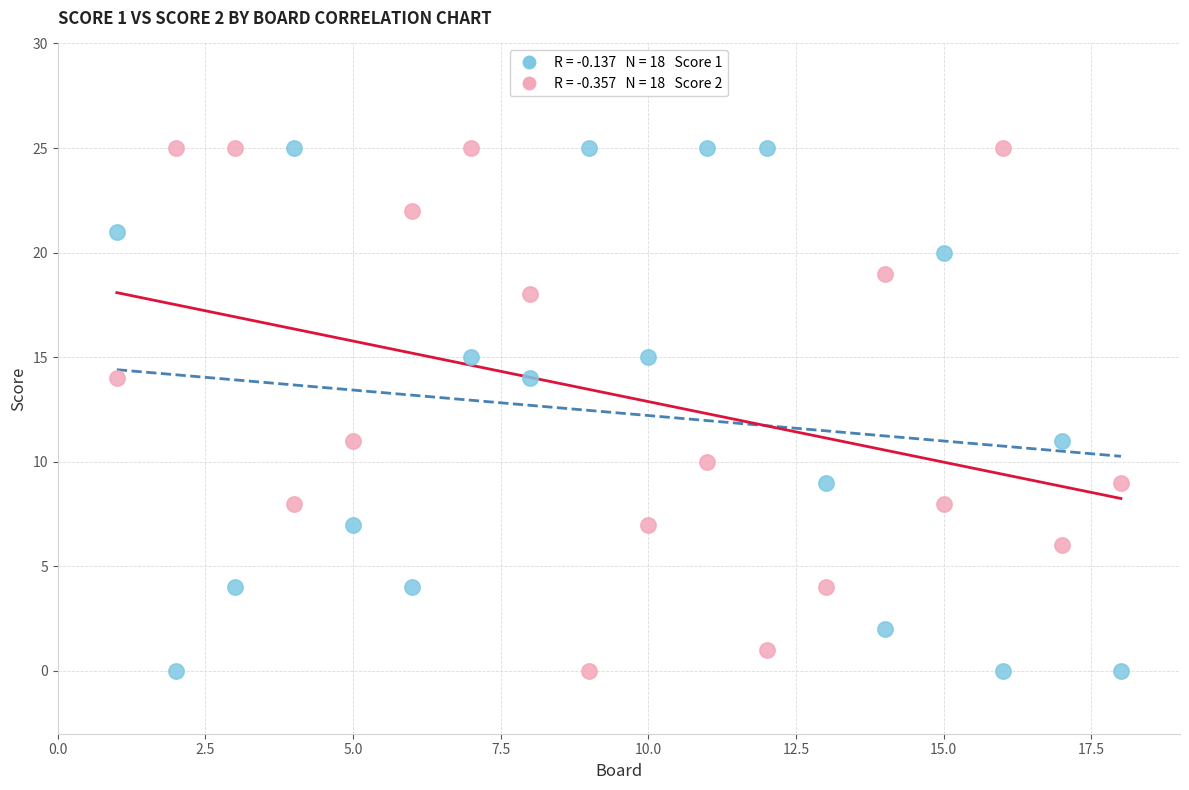

Across all data points, what is the range of X values (max minus min)?

17